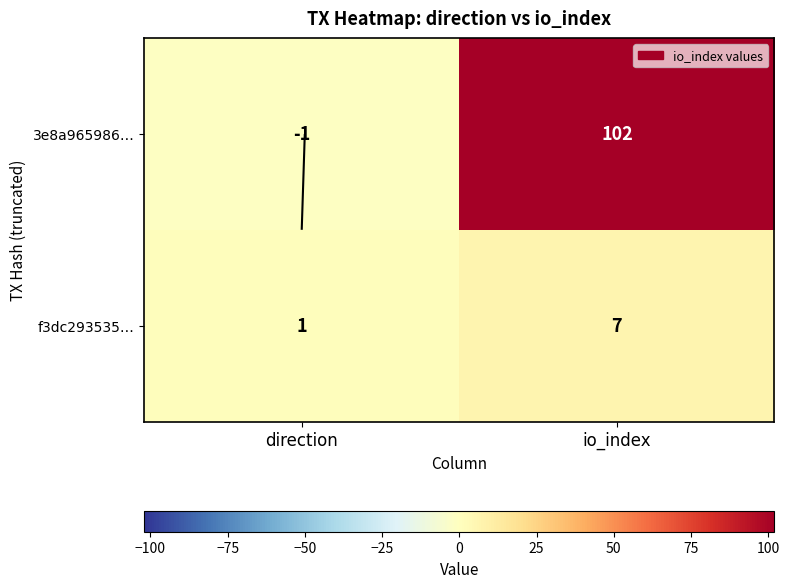

Where is f3dc293535… nearest to the value 4?

direction